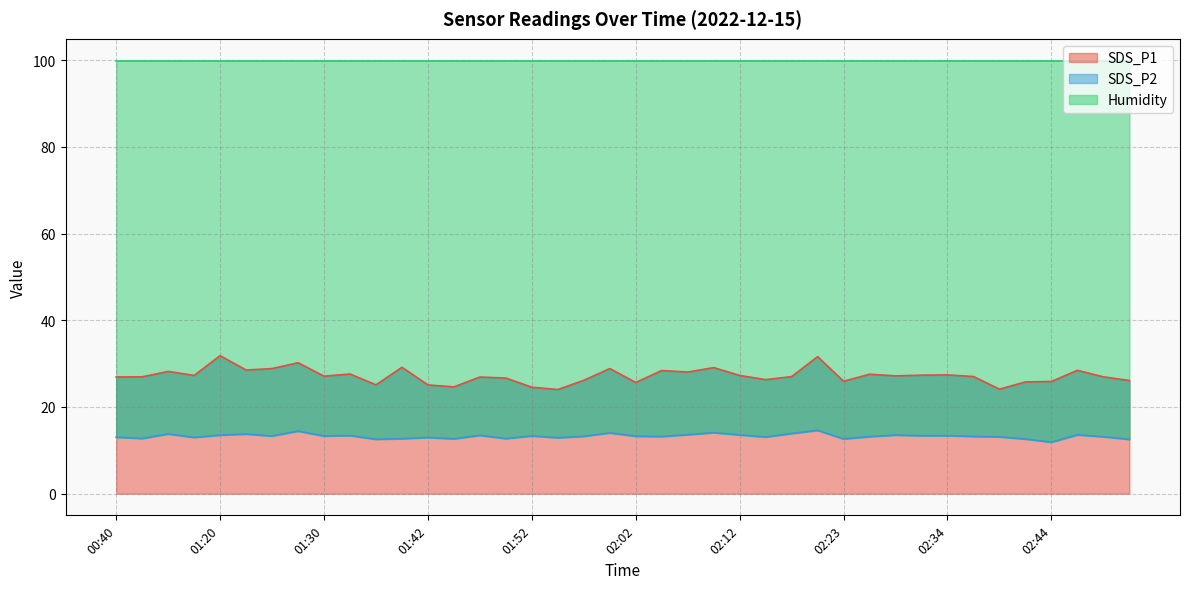

What position from the left is 02:31?

32